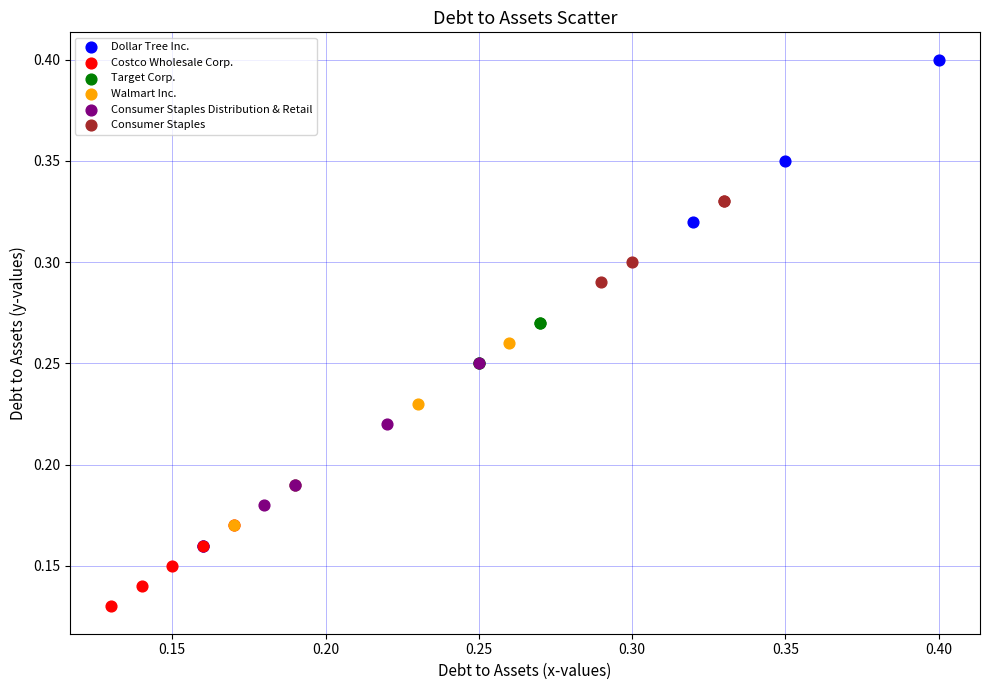

Which series contains the lowest Y value?

Costco Wholesale Corp.